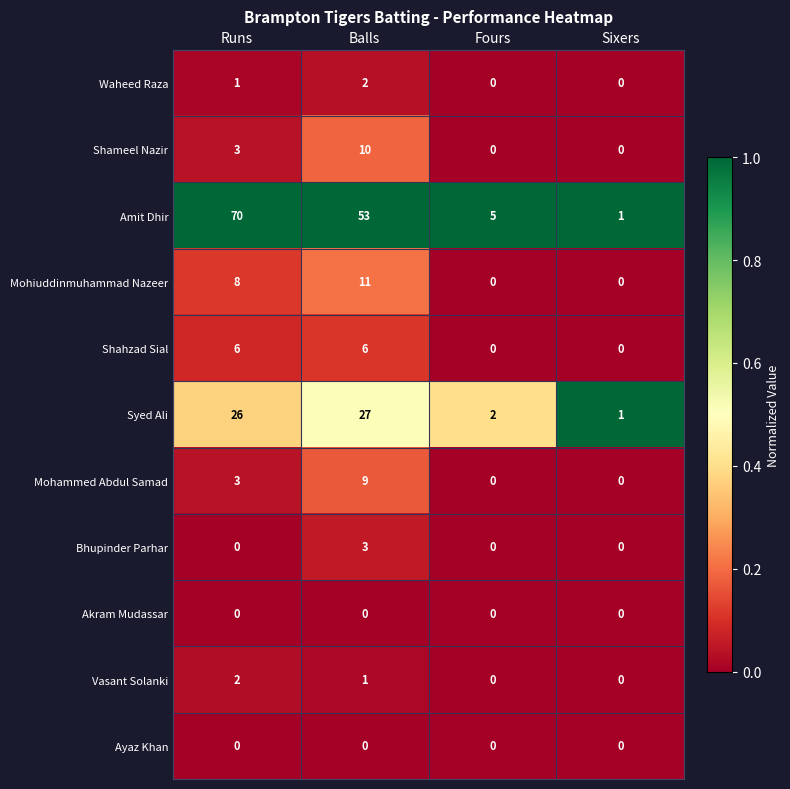

Which series has the largest total across all categories?

Amit Dhir